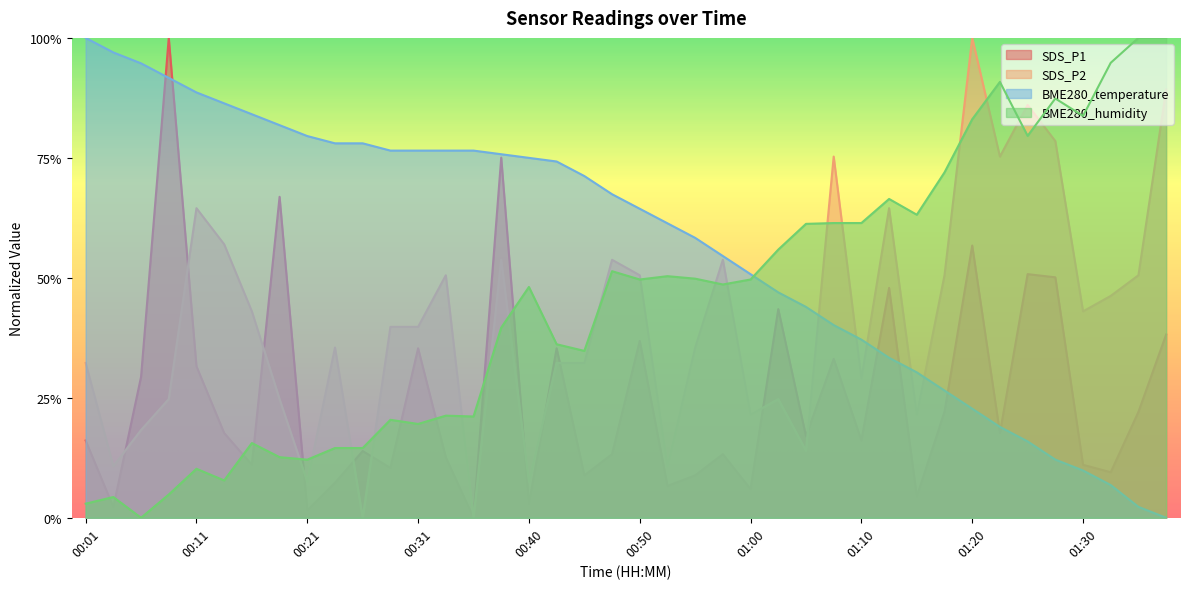

Reading left to right, what are all the values shown in this chart?

SDS_P1: 00:01=0.2	00:04=0.0	00:06=0.3	00:09=1.0	00:11=0.3	00:14=0.2	00:16=0.1	00:18=0.7	00:21=0.0	00:23=0.1	00:26=0.1	00:28=0.1	00:31=0.4	00:33=0.1	00:36=0.0	00:38=0.8	00:40=0.0	00:43=0.4	00:45=0.1	00:48=0.1	00:50=0.4	00:53=0.1	00:55=0.1	00:58=0.1	01:00=0.1	01:03=0.4	01:05=0.2	01:07=0.3	01:10=0.2	01:12=0.5	01:15=0.0	01:18=0.2	01:20=0.6	01:23=0.2	01:25=0.5	01:28=0.5	01:30=0.1	01:32=0.1	01:35=0.2	01:38=0.4
SDS_P2: 00:01=0.3	00:04=0.1	00:06=0.2	00:09=0.2	00:11=0.6	00:14=0.6	00:16=0.4	00:18=0.2	00:21=0.1	00:23=0.4	00:26=0.0	00:28=0.4	00:31=0.4	00:33=0.5	00:36=0.0	00:38=0.5	00:40=0.1	00:43=0.3	00:45=0.3	00:48=0.5	00:50=0.5	00:53=0.1	00:55=0.4	00:58=0.5	01:00=0.2	01:03=0.2	01:05=0.1	01:07=0.8	01:10=0.3	01:12=0.6	01:15=0.2	01:18=0.5	01:20=1.0	01:23=0.8	01:25=0.9	01:28=0.8	01:30=0.4	01:32=0.5	01:35=0.5	01:38=0.9
BME280_temperature: 00:01=1.0	00:04=1.0	00:06=0.9	00:09=0.9	00:11=0.9	00:14=0.9	00:16=0.8	00:18=0.8	00:21=0.8	00:23=0.8	00:26=0.8	00:28=0.8	00:31=0.8	00:33=0.8	00:36=0.8	00:38=0.8	00:40=0.7	00:43=0.7	00:45=0.7	00:48=0.7	00:50=0.6	00:53=0.6	00:55=0.6	00:58=0.5	01:00=0.5	01:03=0.5	01:05=0.4	01:07=0.4	01:10=0.4	01:12=0.3	01:15=0.3	01:18=0.3	01:20=0.2	01:23=0.2	01:25=0.2	01:28=0.1	01:30=0.1	01:32=0.1	01:35=0.0	01:38=0.0
BME280_humidity: 00:01=0.0	00:04=0.0	00:06=0.0	00:09=0.0	00:11=0.1	00:14=0.1	00:16=0.2	00:18=0.1	00:21=0.1	00:23=0.1	00:26=0.1	00:28=0.2	00:31=0.2	00:33=0.2	00:36=0.2	00:38=0.4	00:40=0.5	00:43=0.4	00:45=0.3	00:48=0.5	00:50=0.5	00:53=0.5	00:55=0.5	00:58=0.5	01:00=0.5	01:03=0.6	01:05=0.6	01:07=0.6	01:10=0.6	01:12=0.7	01:15=0.6	01:18=0.7	01:20=0.8	01:23=0.9	01:25=0.8	01:28=0.9	01:30=0.8	01:32=0.9	01:35=1.0	01:38=1.0